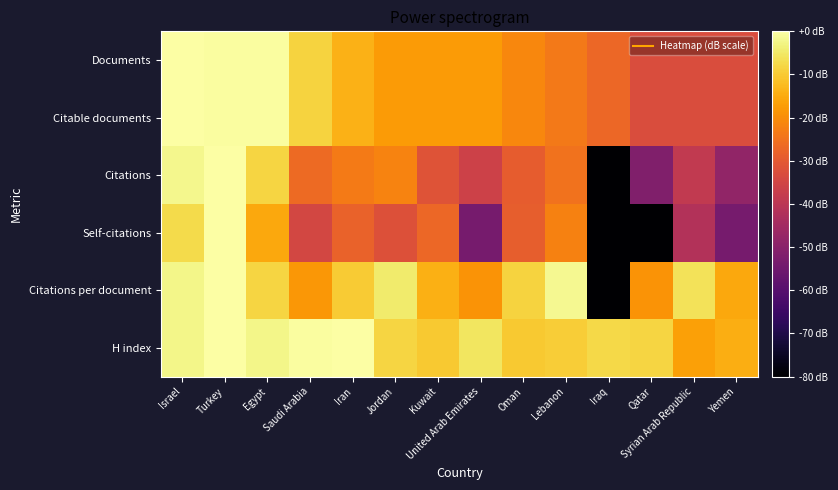

How many categories are shown in the chart?

14